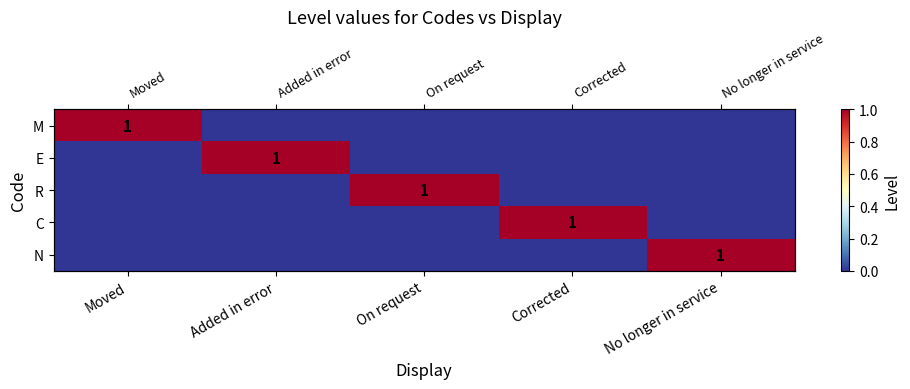

Which label corresponds to the smallest value in the chart?

Added in error